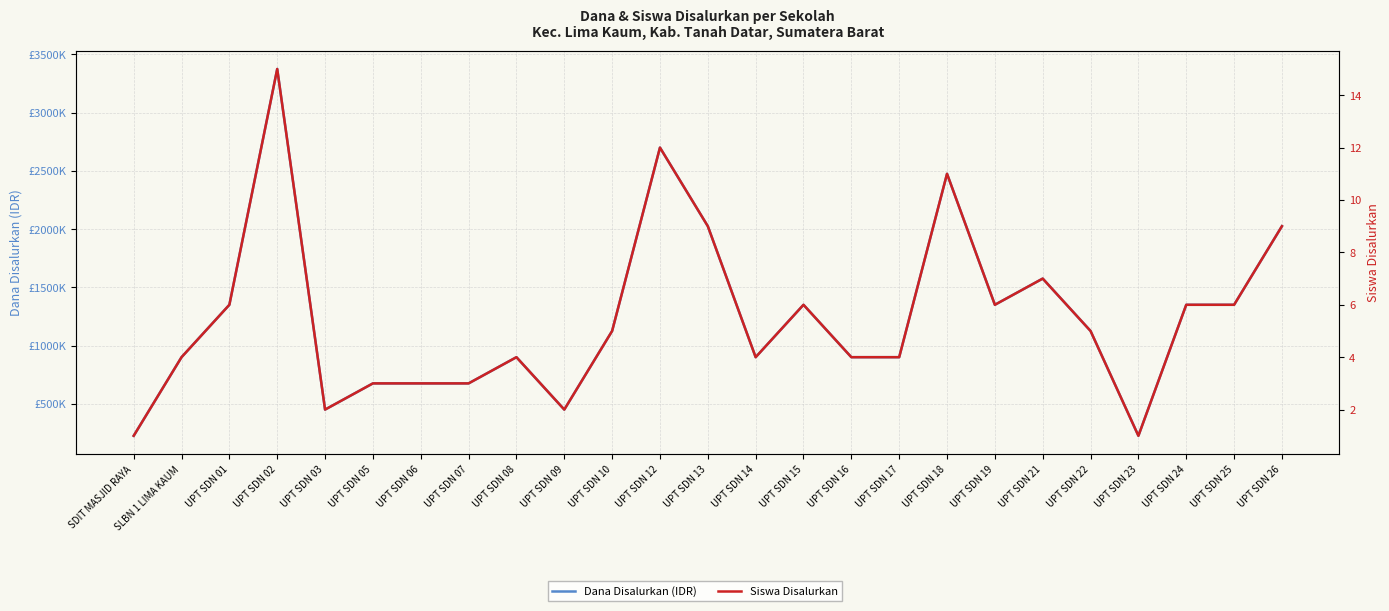

Is it true that Siswa Disalurkan equals 2 at UPT SDN 19?

False